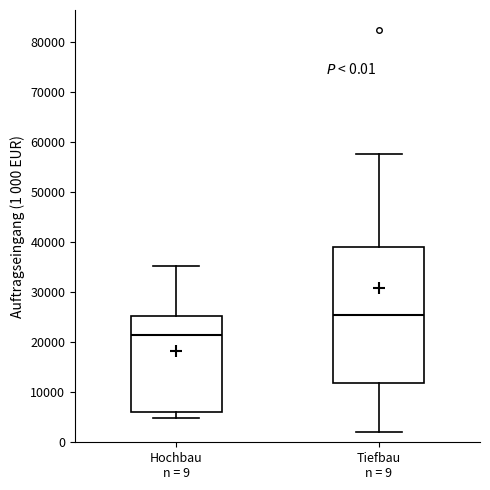

Reading left to right, transcribe this box plot: for each box, give where its median line is, the range the box spans, and where its two whiskers end, as read against the y-axis. The values are not printed on the chart, so give them approximately, as read against the axis.

Hochbau n = 9: median 21000, box 6000 to 25000, whiskers 5000 to 35000
Tiefbau n = 9: median 26000, box 12000 to 39000, whiskers 2000 to 58000